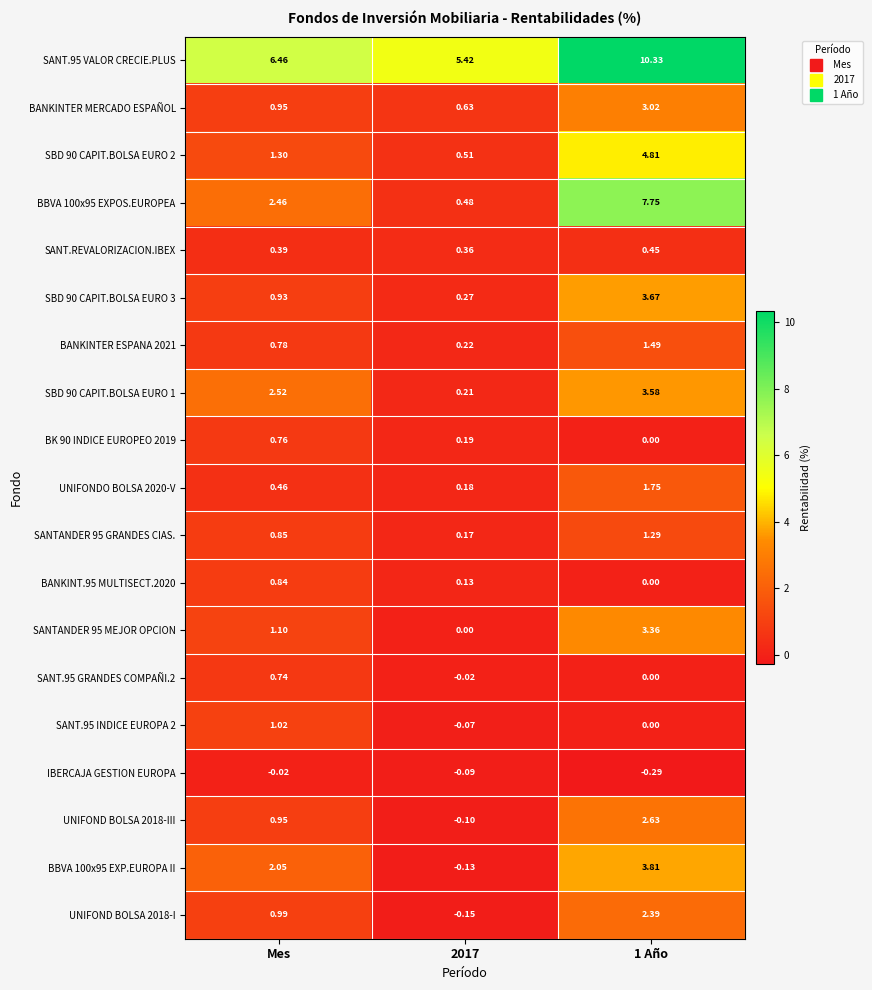

At which label does BK 90 INDICE EUROPEO 2019 reach its peak?

Mes